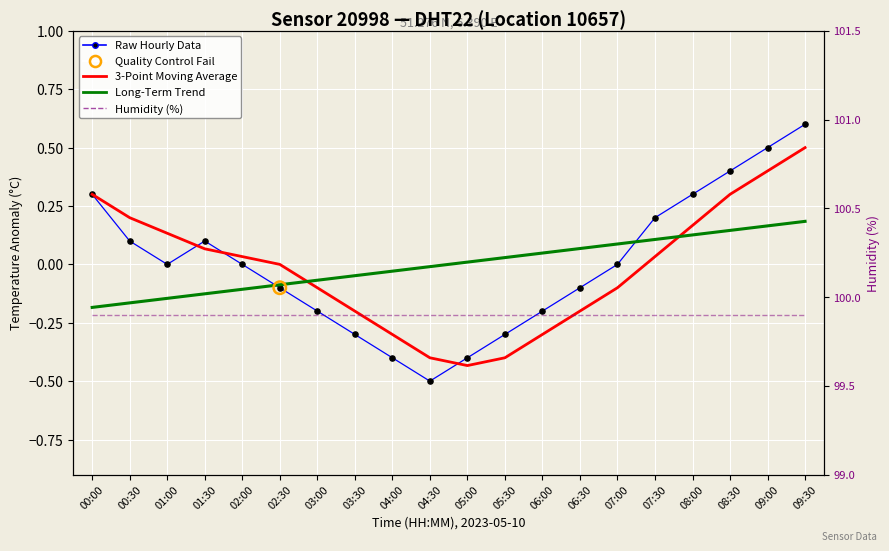

Which series contains the lowest Y value?

Raw Hourly Data